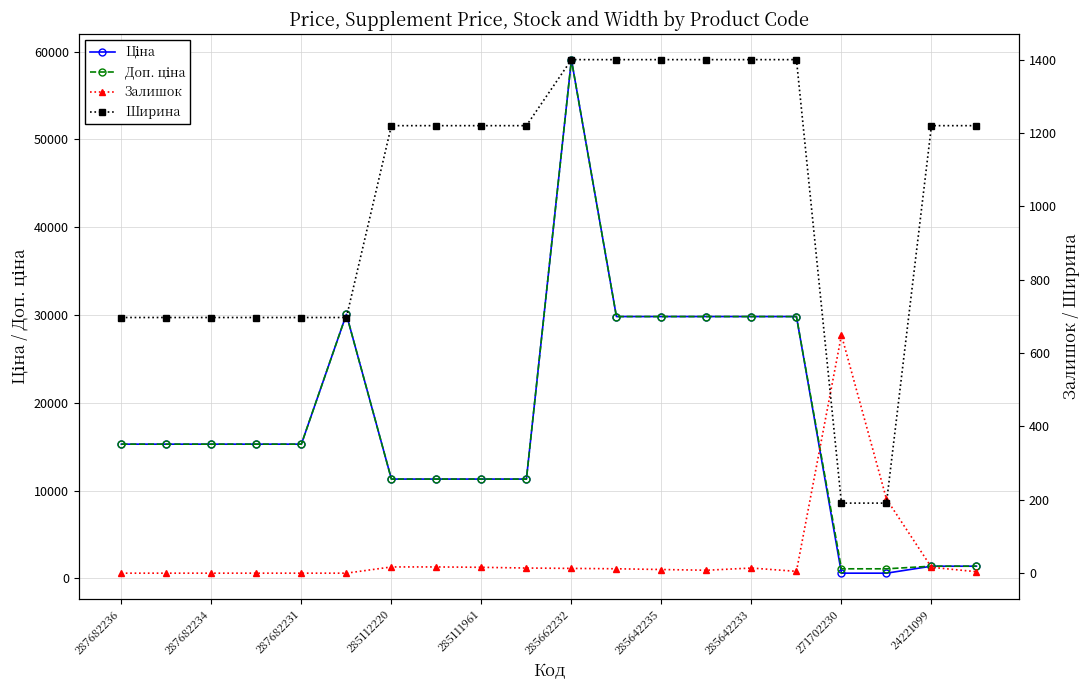

True or false: Ціна and Доп. ціна cross at least once.

False